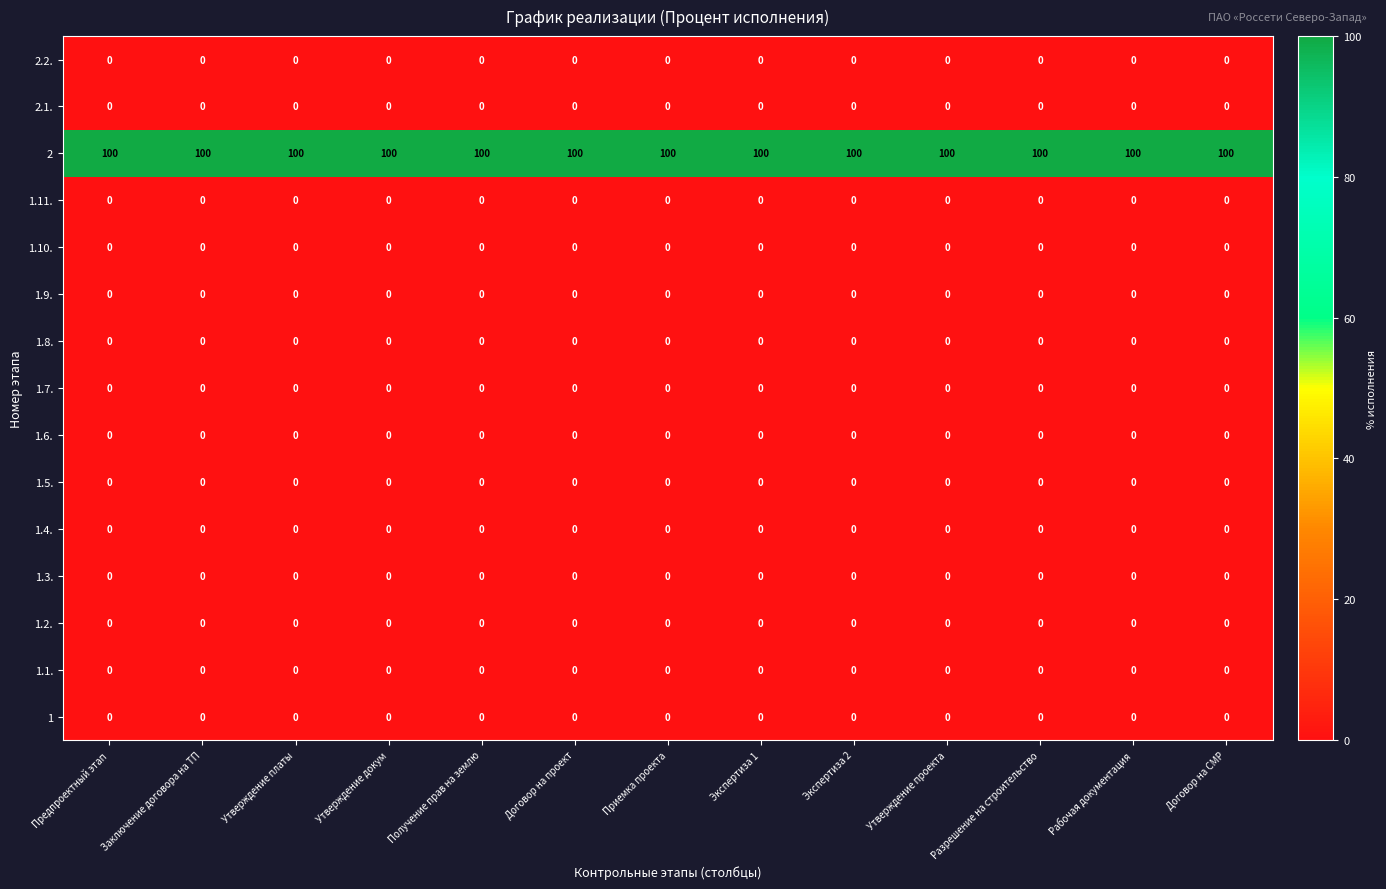

True or false: 1.1. has a value of 0 at Получение прав на землю.

True